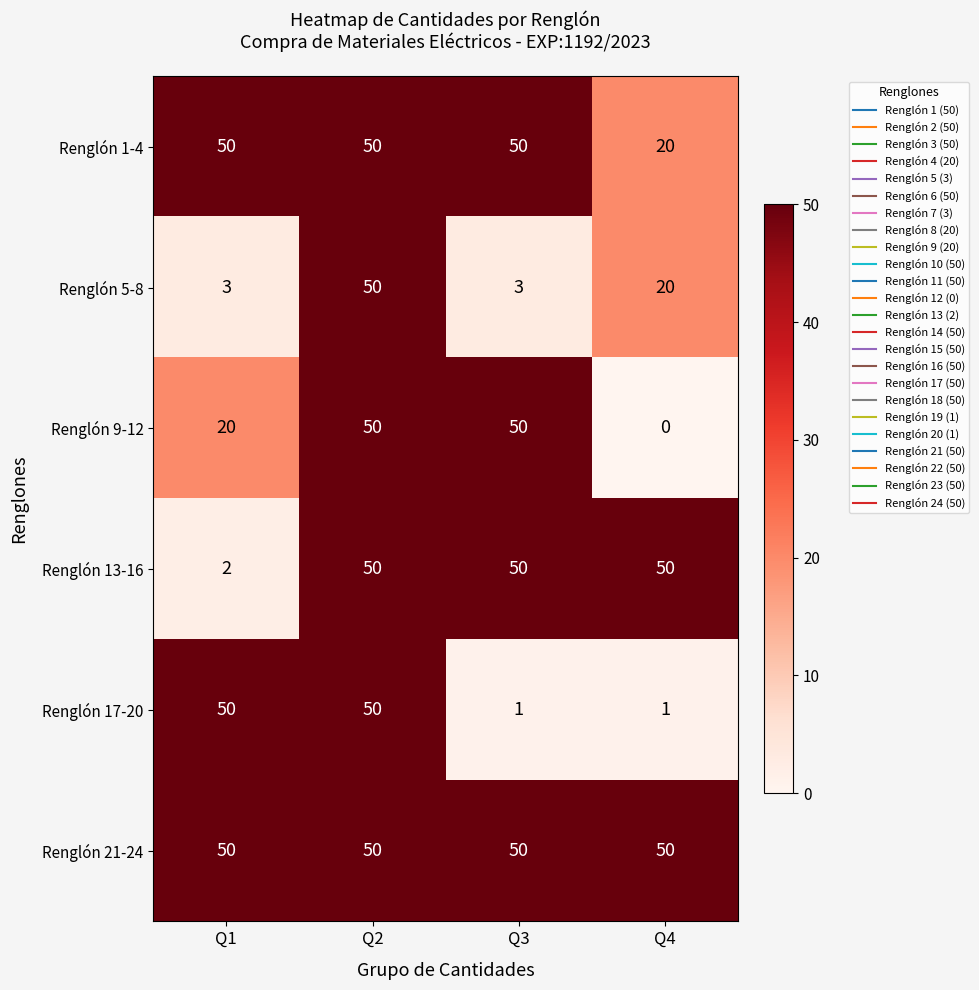

What is the difference between the Renglón 17-20 values at Q3 and Q1?

49